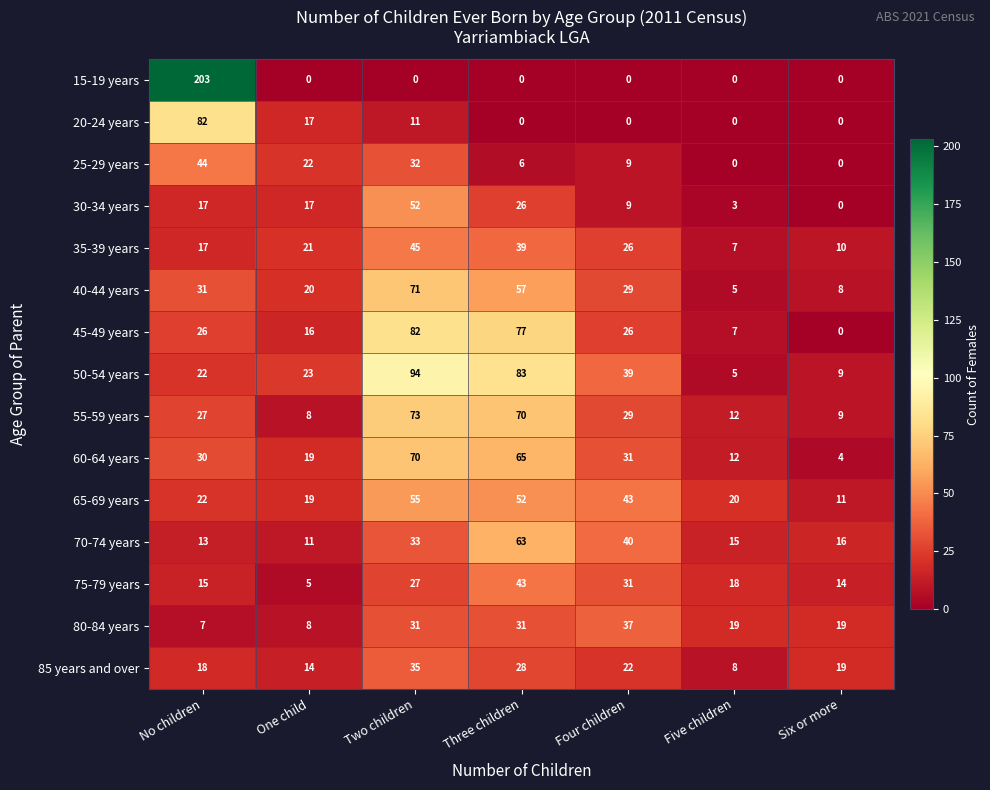

What is the sum of the 50-54 years values at Two children and One child?

117